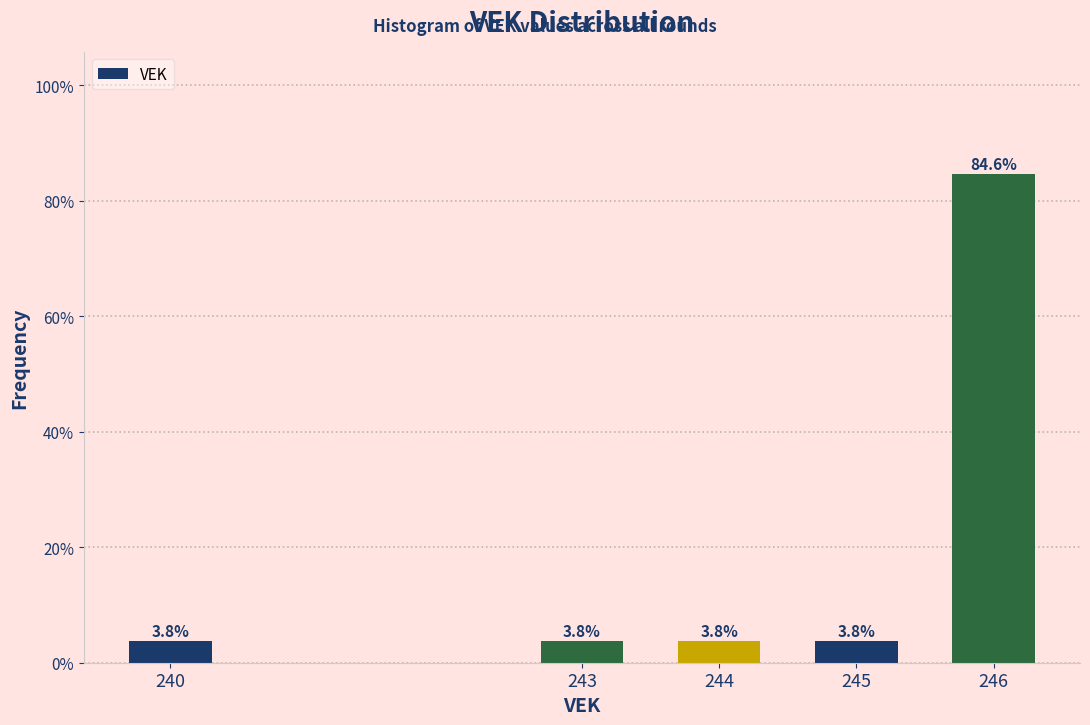

Reading left to right, what are all the values shown in this chart?

240=3.8	243=3.8	244=3.8	245=3.8	246=84.6